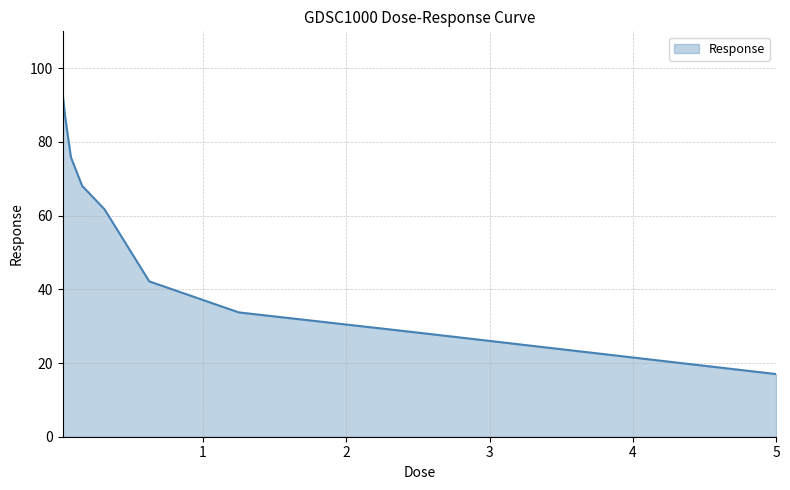

What is the average value?

56.3